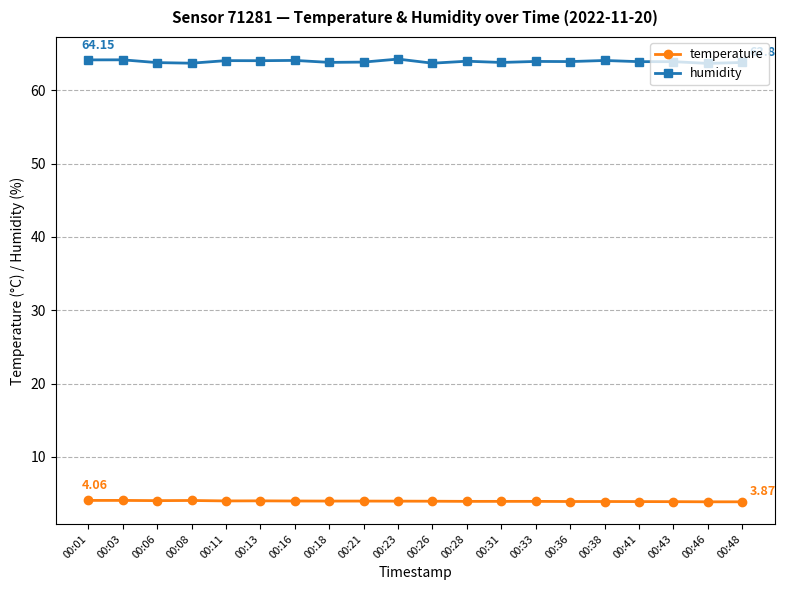

What is the total value across all series at 00:46?

67.5